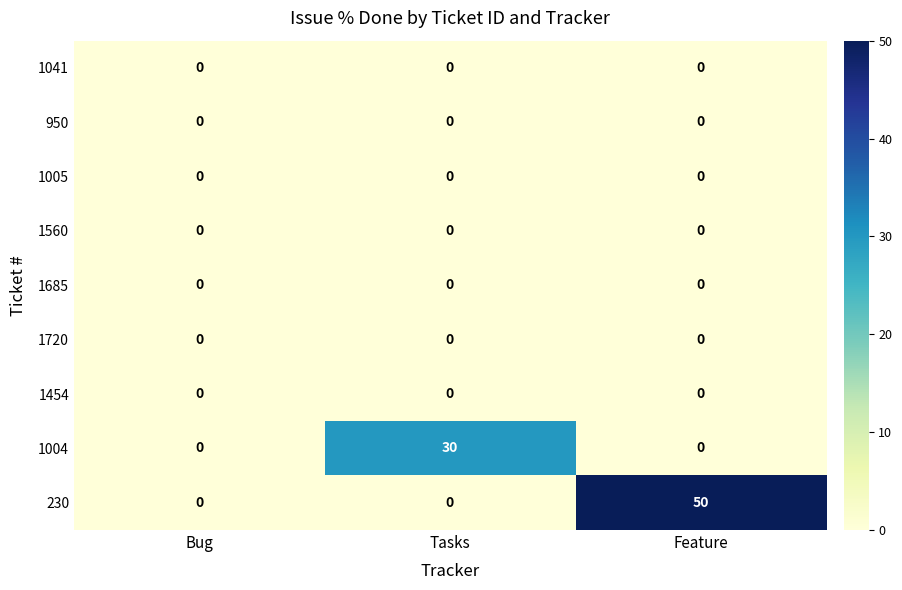

How many categories are shown in the chart?

3